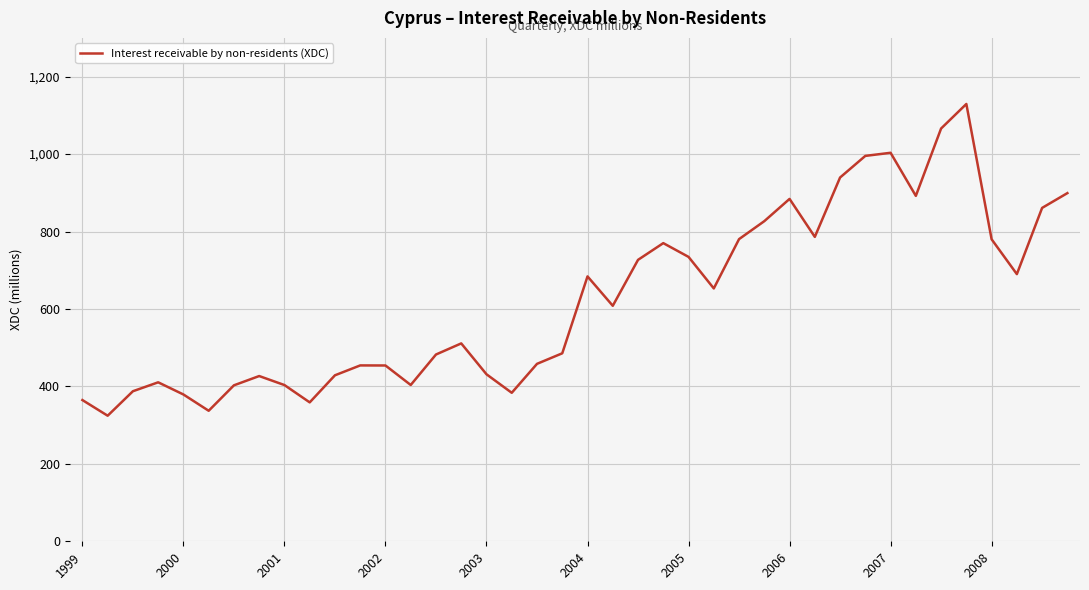

What is the greatest value displayed?

1129.3